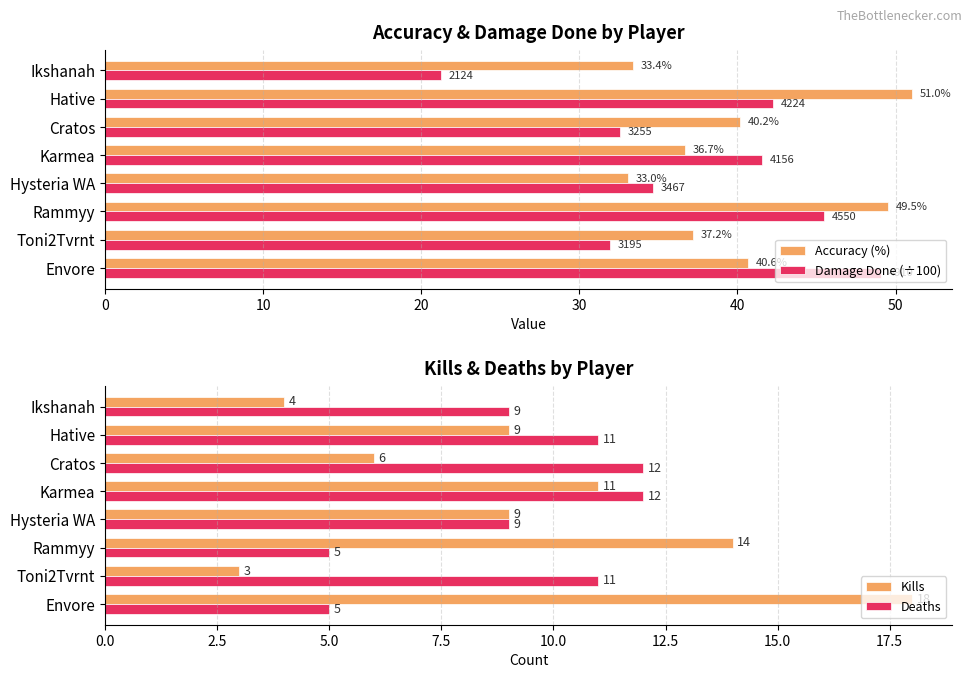

What is the minimum value shown in the chart?

3.0